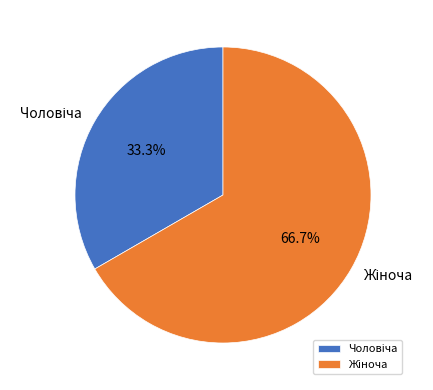

Does any single category account for the majority?

Yes